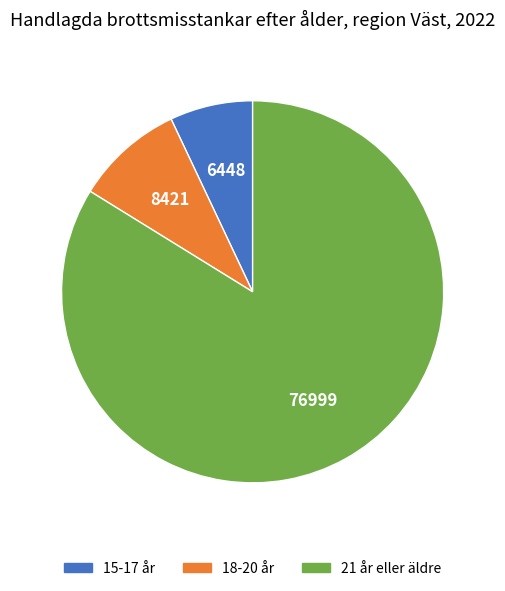

True or false: 15-17 år accounts for 1% of the total.

False